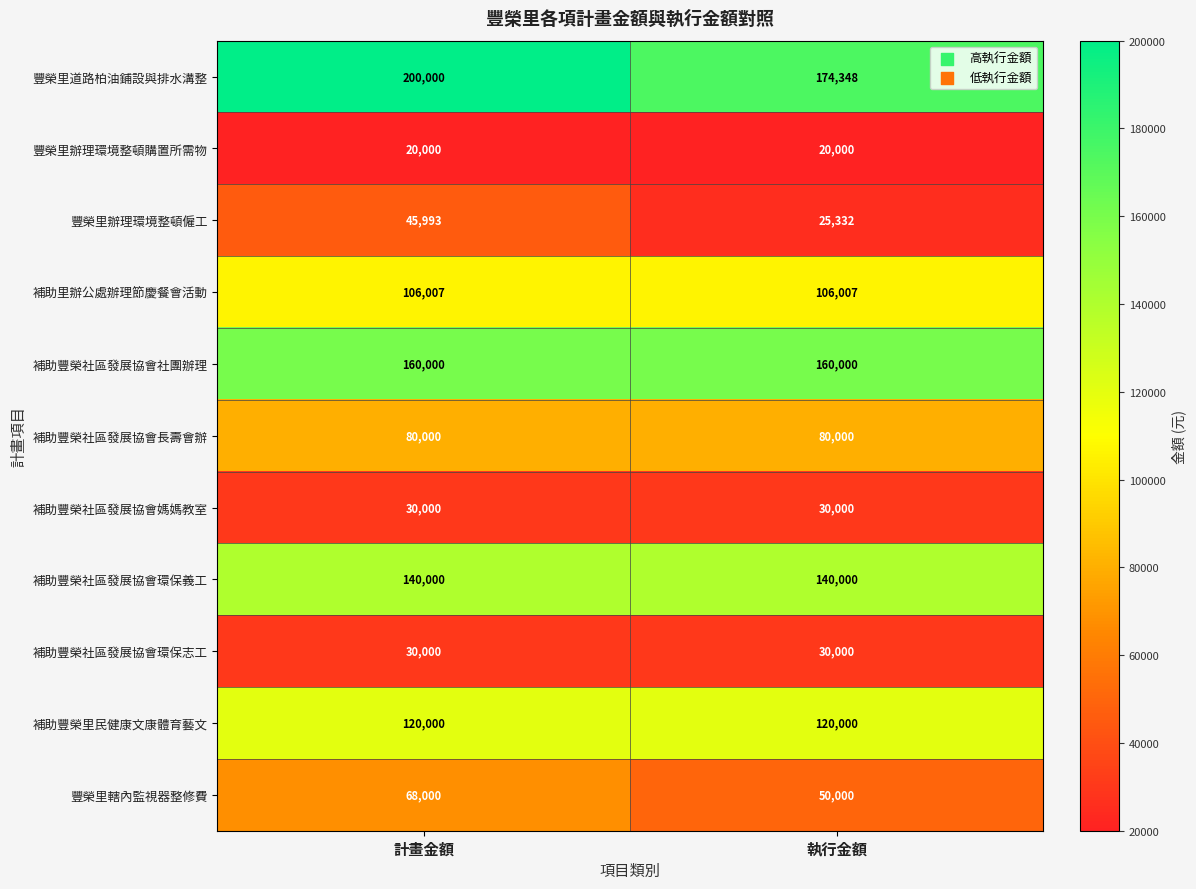

Which series has the largest range (max minus min)?

豐榮里道路柏油鋪設與排水溝整